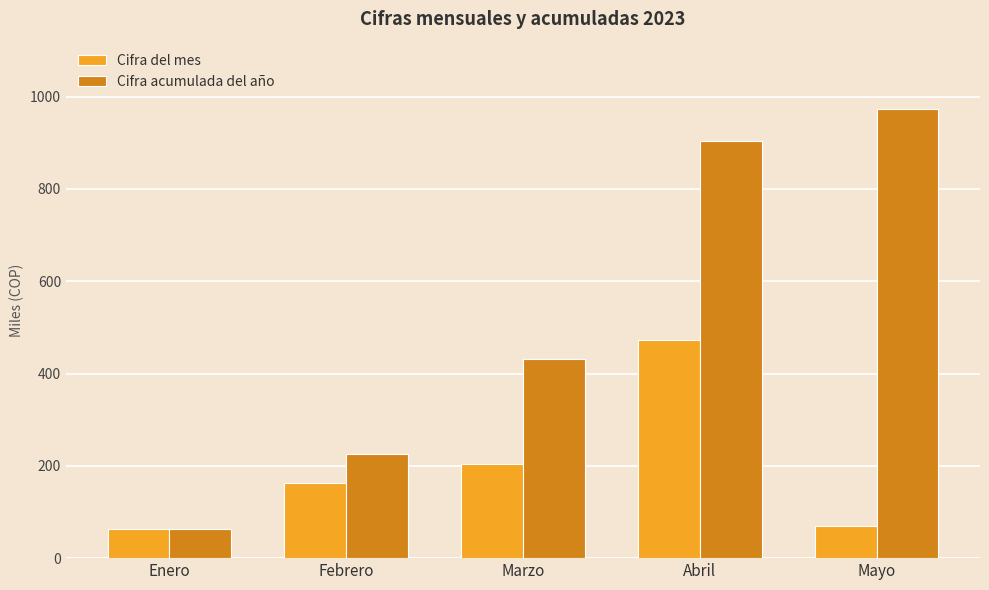

What is the label of the 5th bar from the left?

Mayo